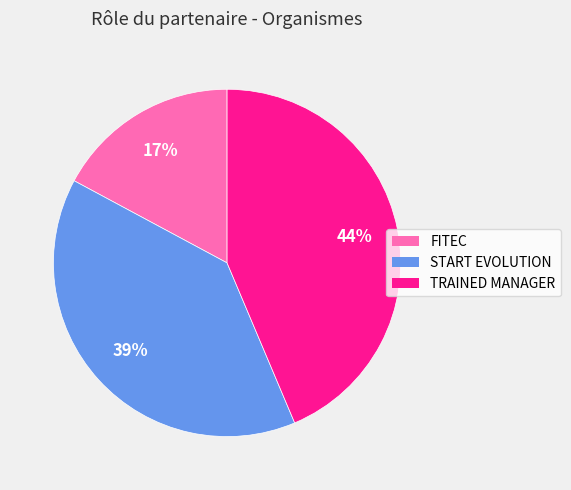

Do START EVOLUTION and FITEC together represent more than half of the pie?

Yes